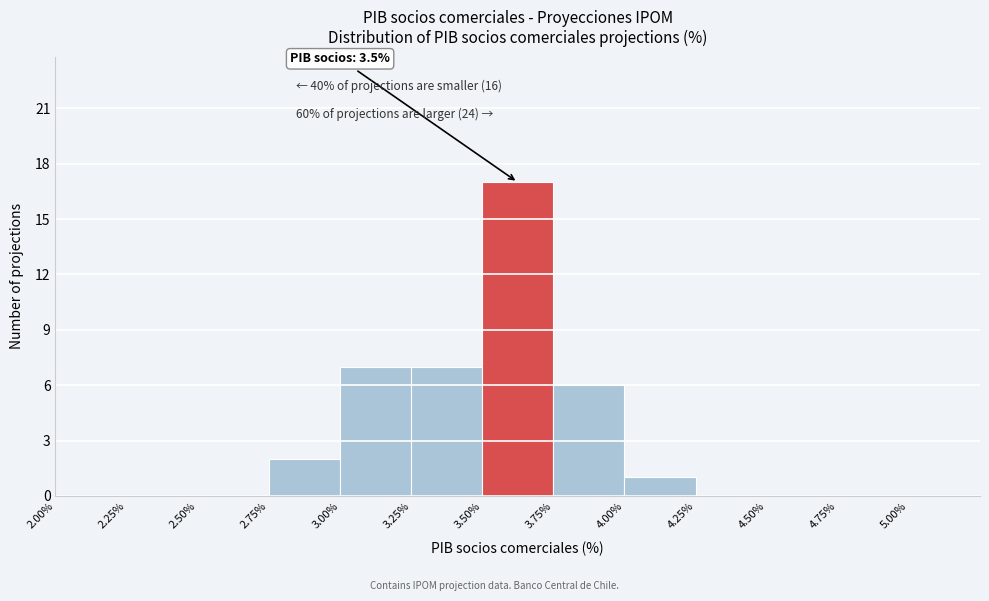

Which range on the x-axis has the tallest bar?

3.50% to 3.75%